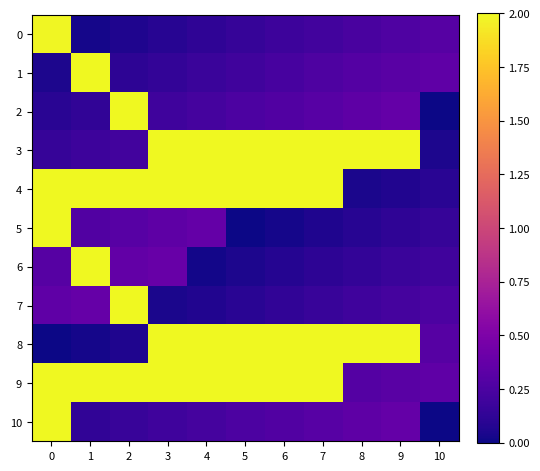

Between 1 and 7, which series saw the biggest shift?

8